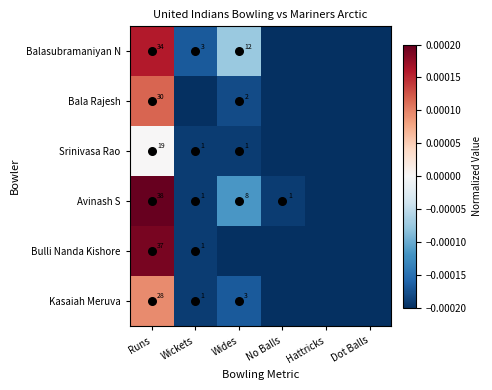

At which category is the sum across all series the highest?

Runs